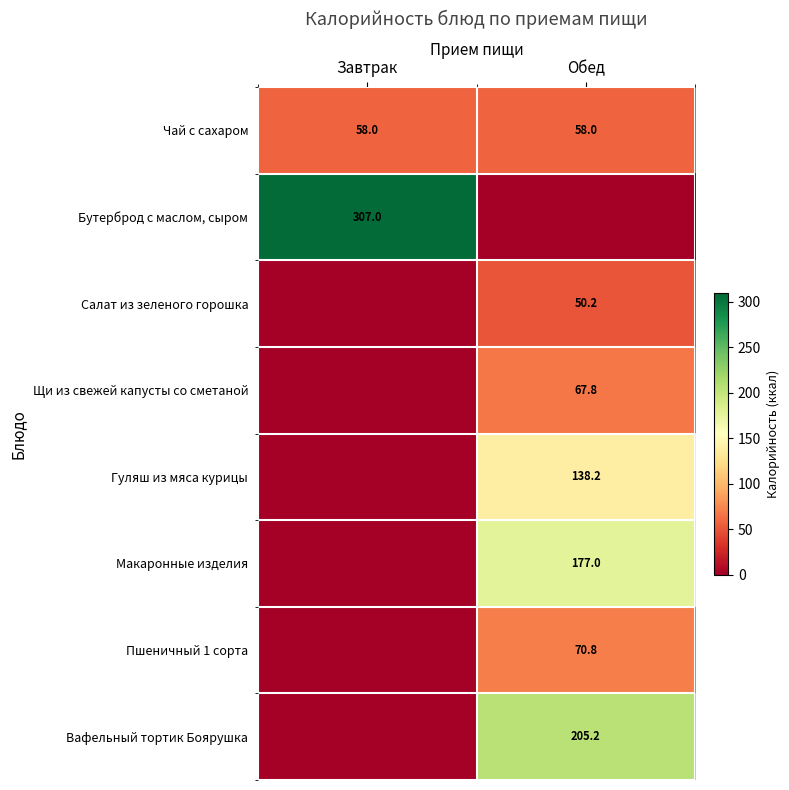

The Чай с сахаром series shows 76.1 at Обед. True or false?

False